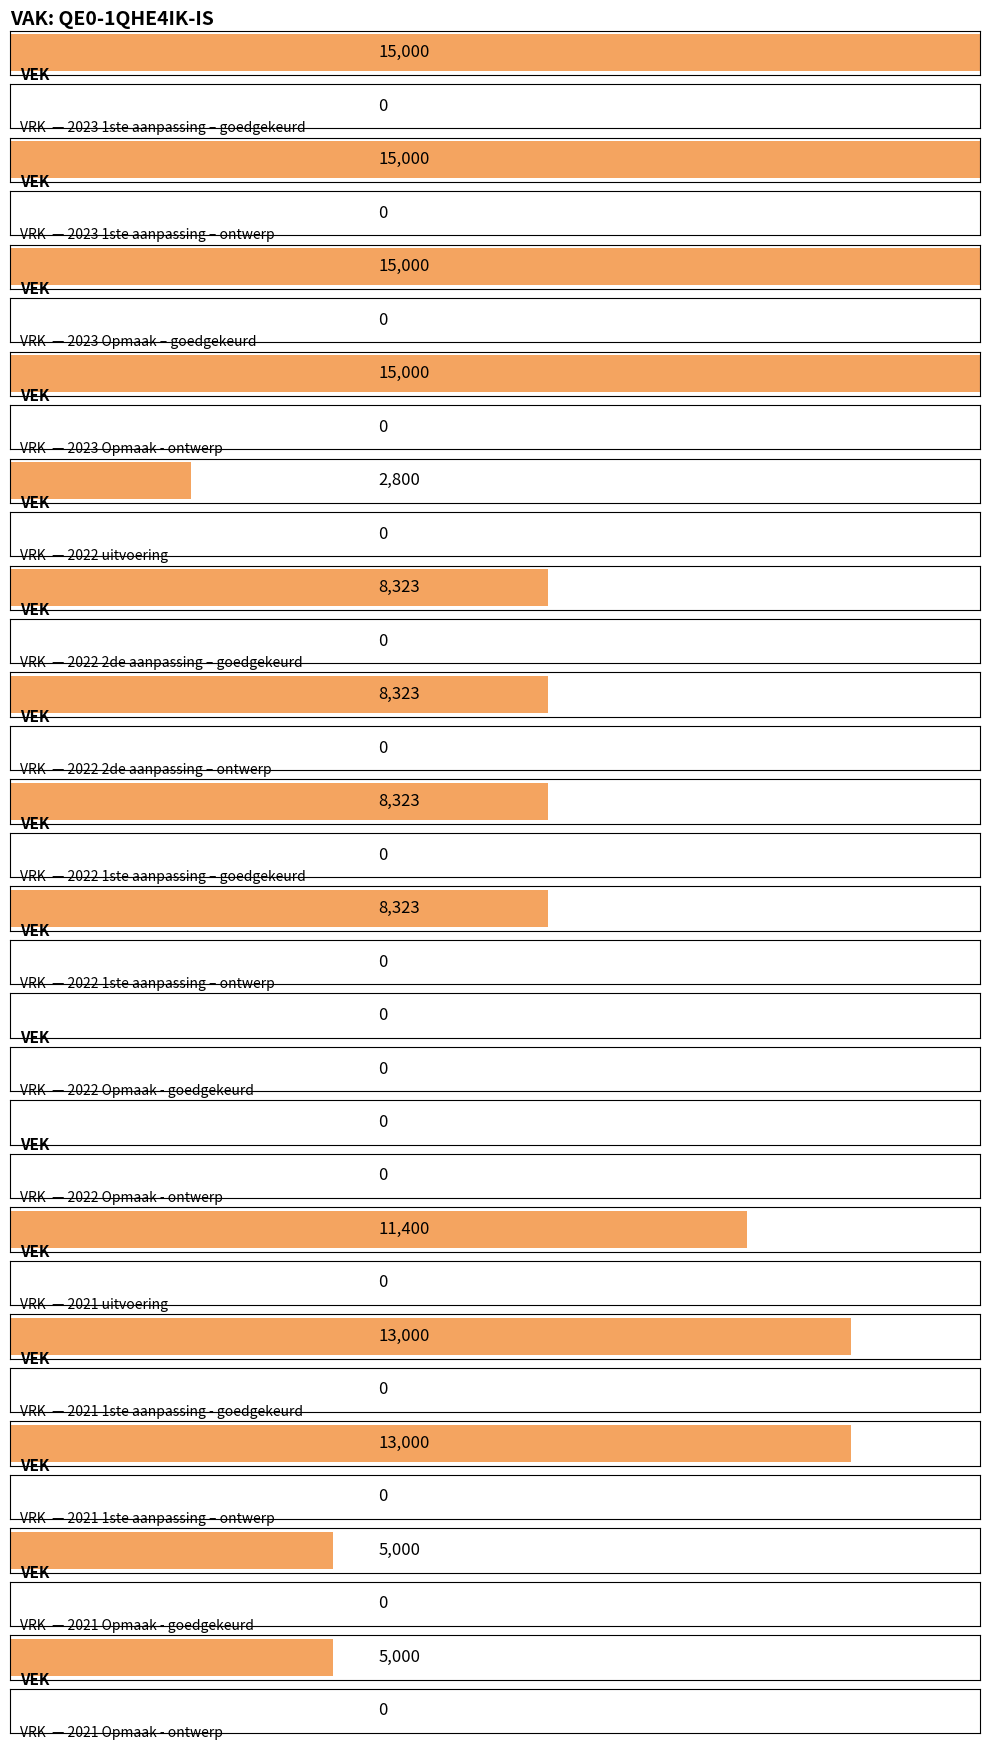

List the series in order of their overall mean, highest first.

VEK, VRK